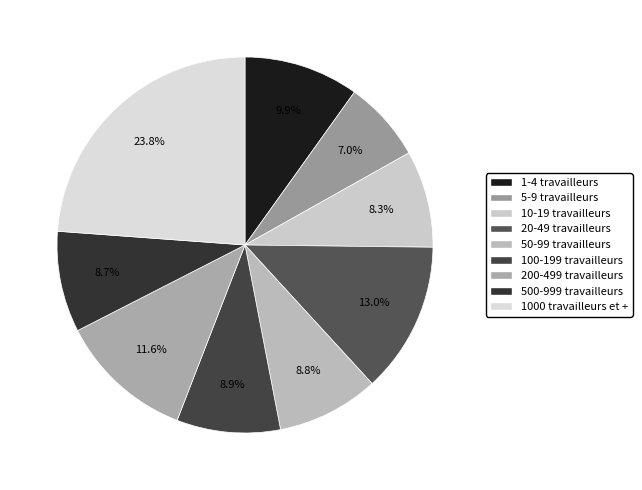

True or false: 1000 travailleurs et + accounts for 24% of the total.

True